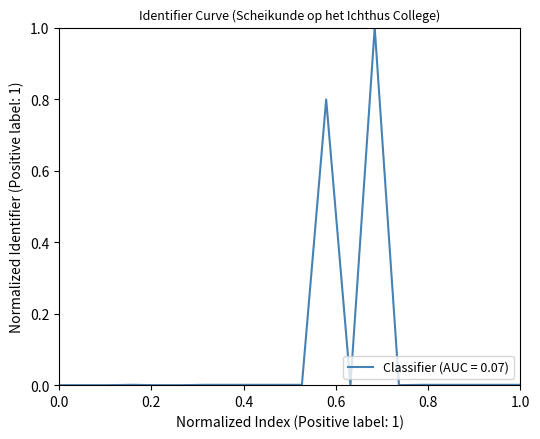

How many lines are shown in the chart?

1